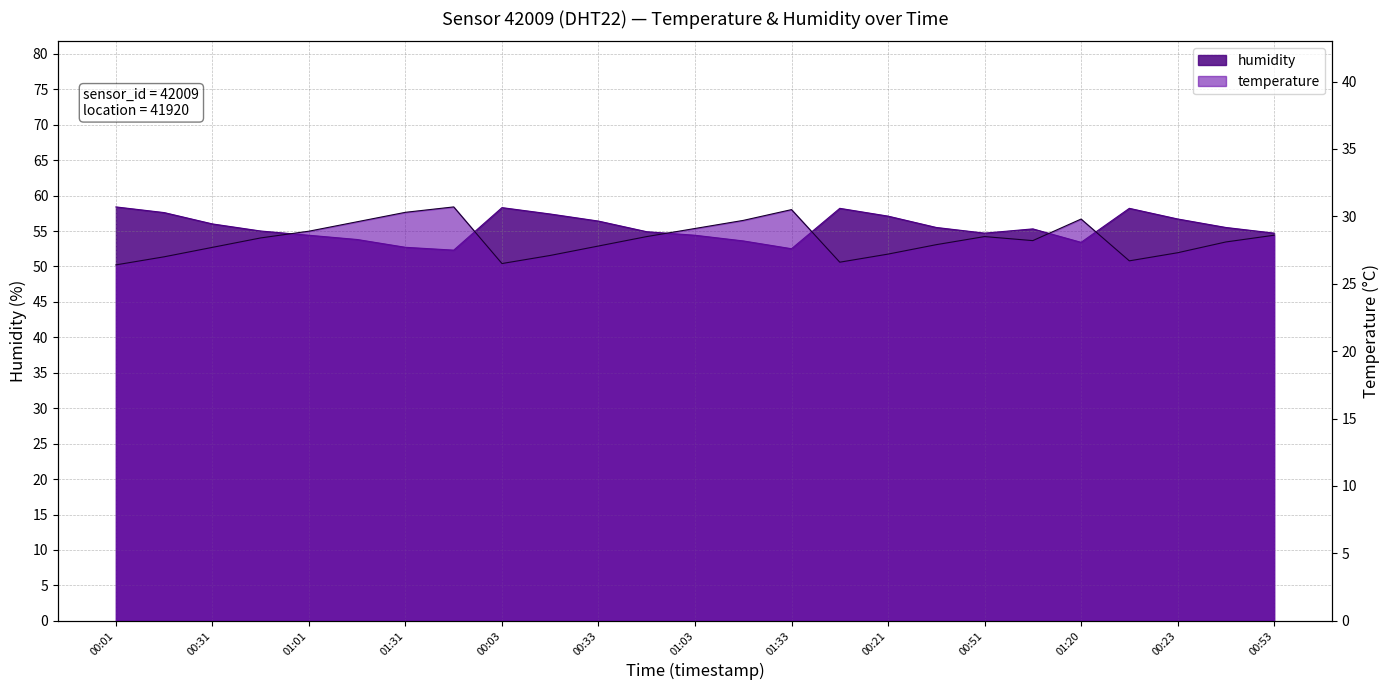

Reading left to right, transcribe all the data shown in this chart.

temperature: 26.4	27.0	27.7	28.4	28.9	29.6	30.3	30.7	26.5	27.1	27.8	28.5	29.1	29.7	30.5	26.6	27.2	27.9	28.5	28.2	29.8	26.7	27.3	28.1	28.6
humidity: 58.4	57.6	56.0	55.0	54.4	53.8	52.7	52.3	58.3	57.4	56.4	54.9	54.4	53.6	52.5	58.2	57.1	55.5	54.7	55.3	53.4	58.2	56.7	55.5	54.7